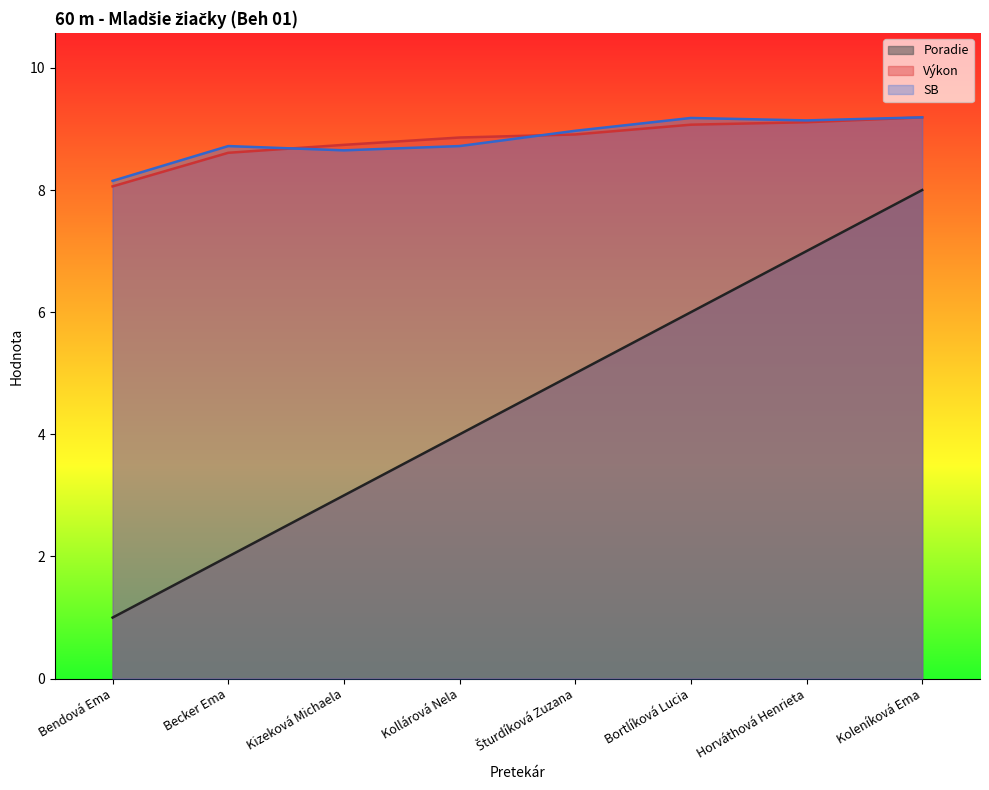

Rank the series by their maximum value, from highest to lowest.

Výkon, SB, Poradie